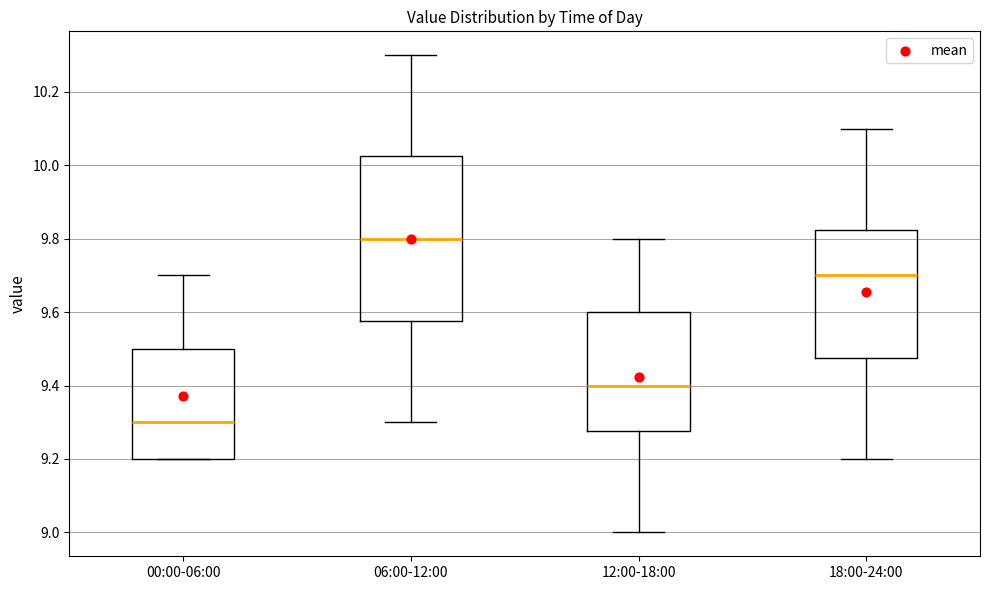

Which box's median line is the lowest?

00:00-06:00